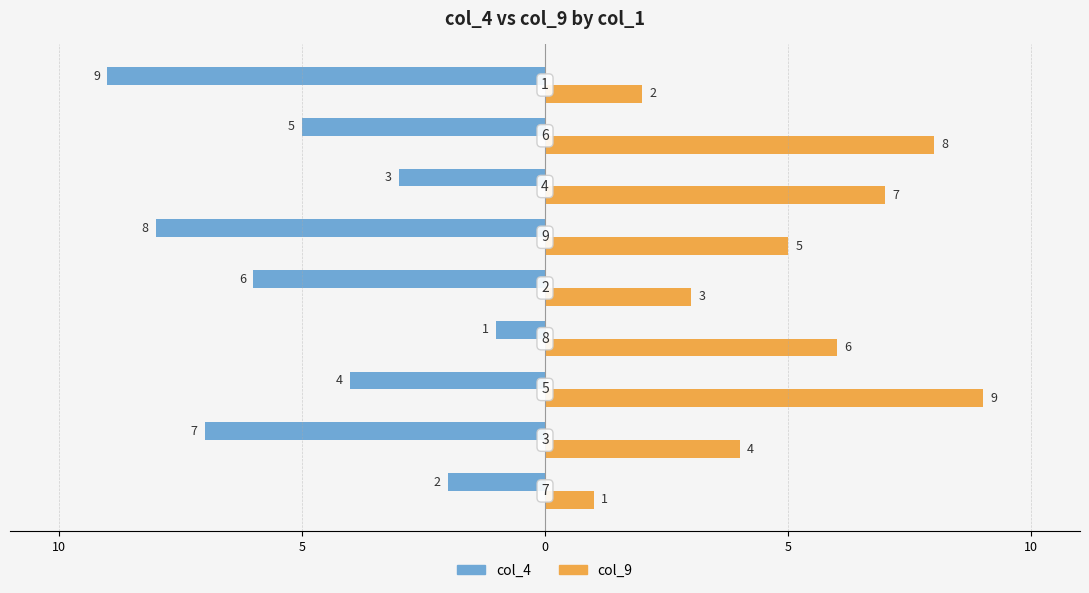

What are all the series names shown in the legend?

col_4, col_9